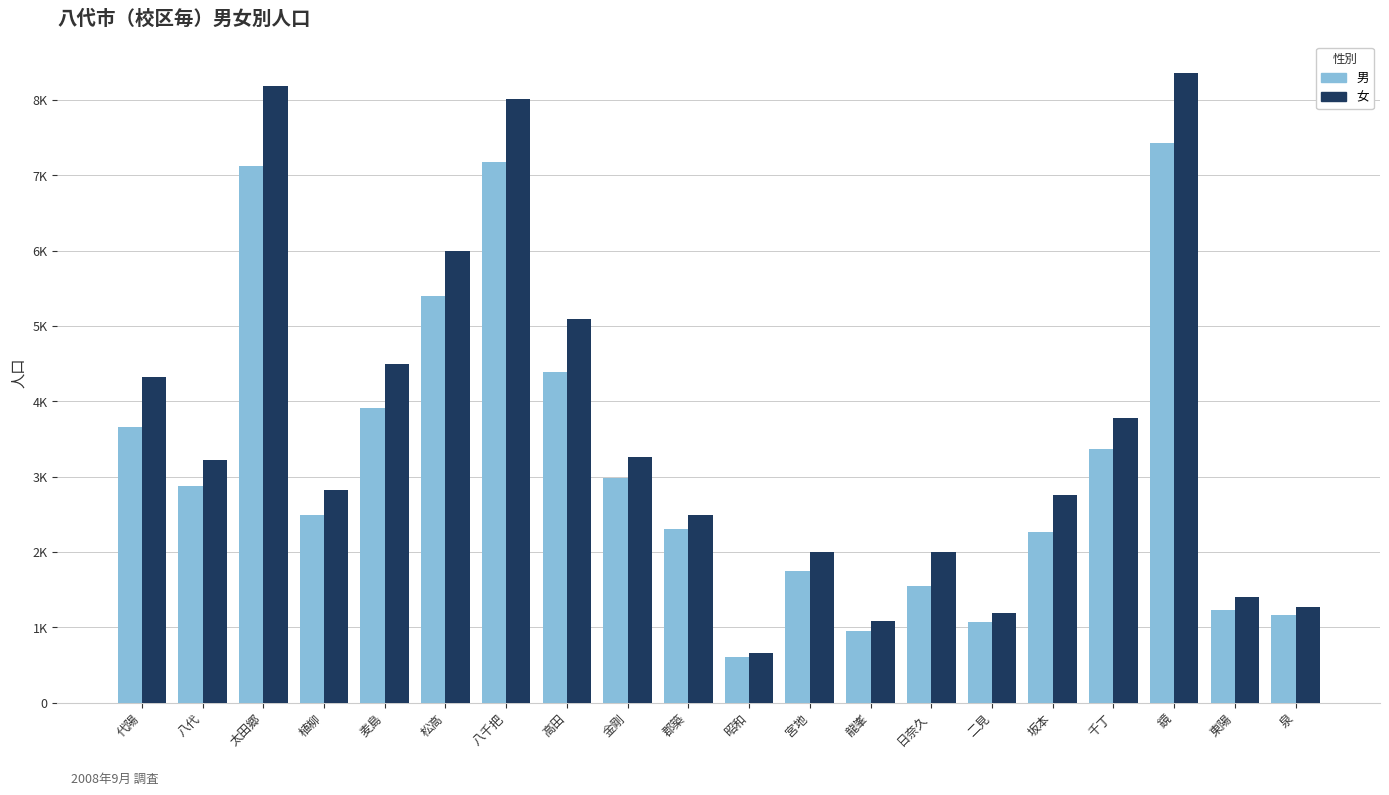

Which series has the largest range (max minus min)?

女